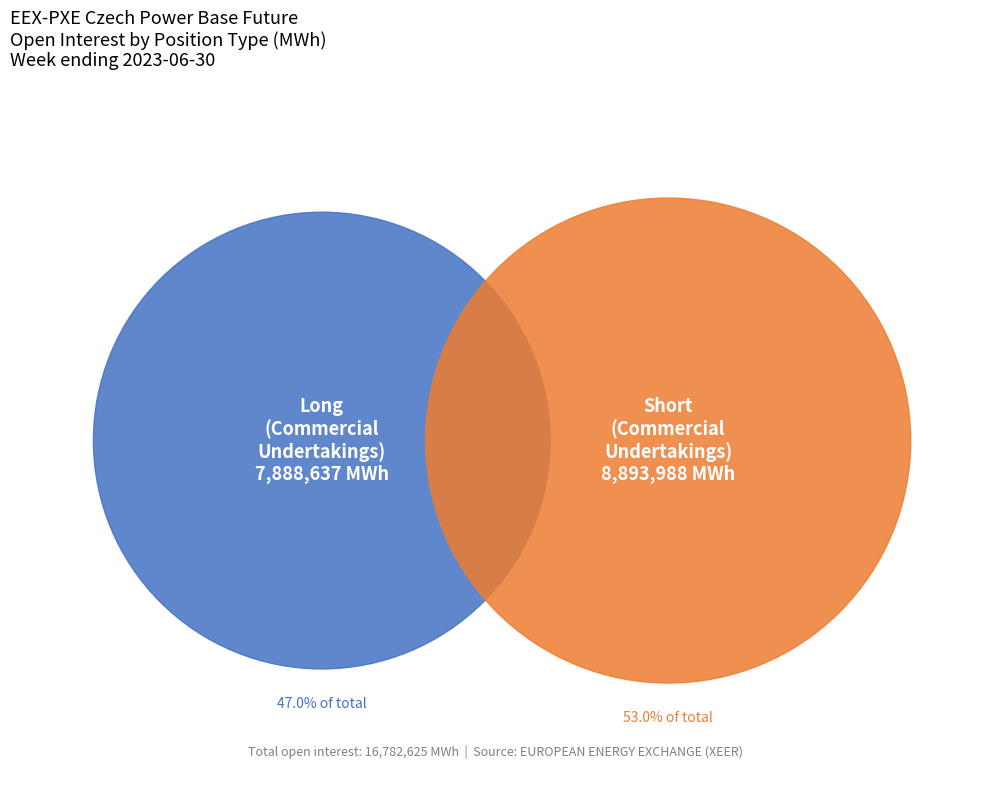

Is there a majority slice in this chart?

Yes